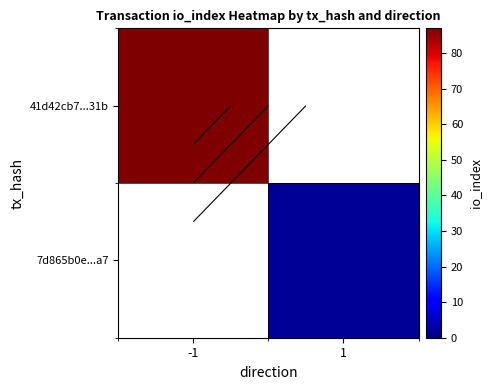

Rank the series by their maximum value, from lowest to highest.

41d42cb7...31b, 7d865b0e...a7